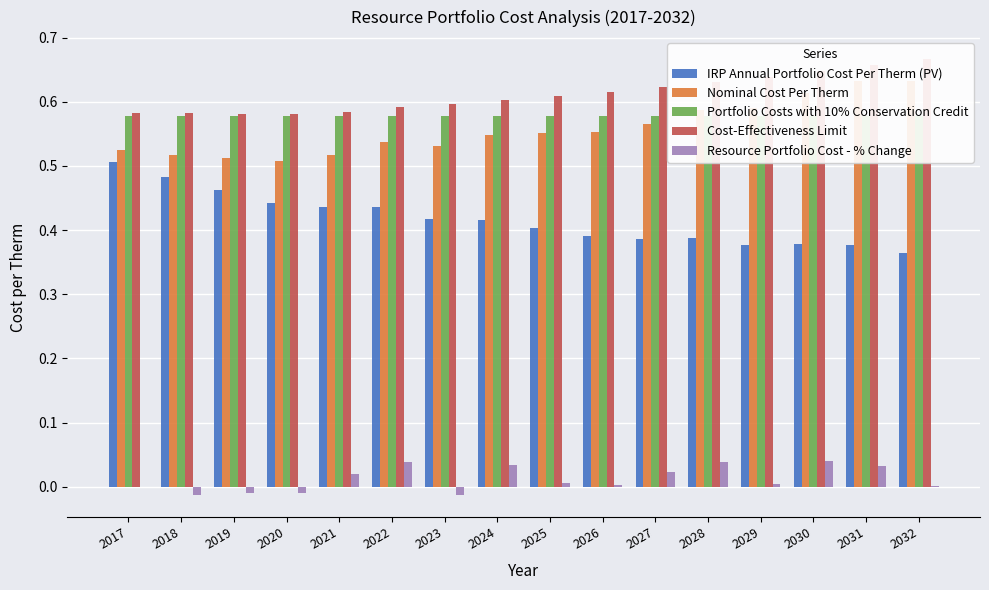

What are all the series names shown in the legend?

IRP Annual Portfolio Cost Per Therm (PV), Nominal Cost Per Therm, Portfolio Costs with 10% Conservation Credit, Cost-Effectiveness Limit, Resource Portfolio Cost - % Change